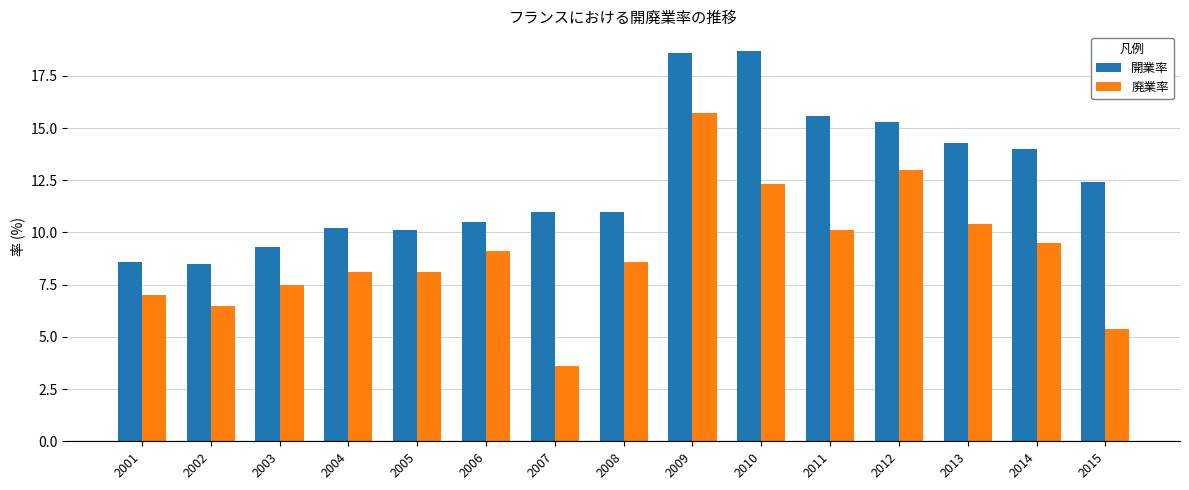

Does the chart contain any negative values?

No